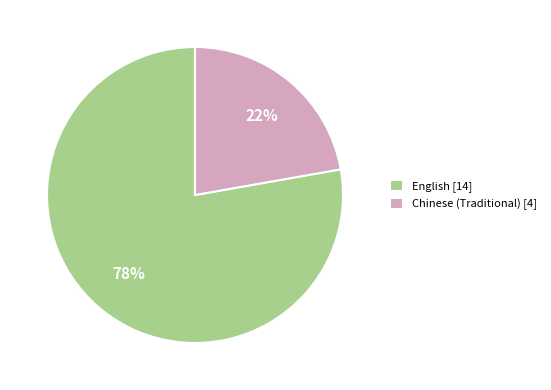

Between English [14] and Chinese (Traditional) [4], which is larger?

English [14]